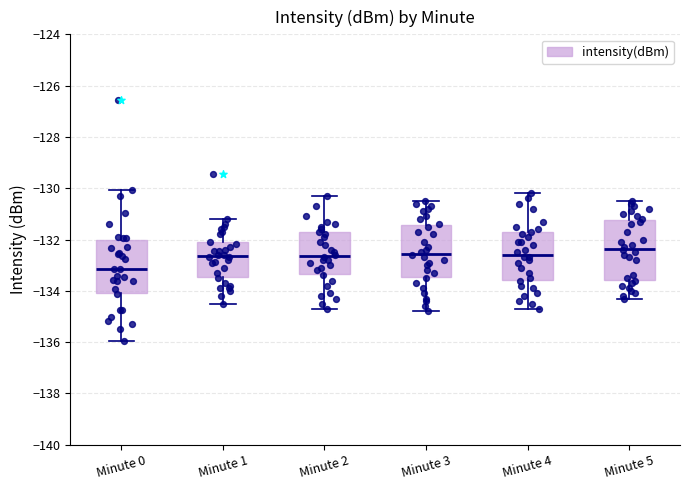

Reading left to right, read every box against the y-axis: the position of its median line, the range the box covers, and the ends of its whiskers. The values are not printed on the chart, so give them approximately, as read against the axis.

Minute 0: median -133.2, box -134.0 to -132.0, whiskers -136.0 to -130.0
Minute 1: median -132.6, box -133.4 to -132.2, whiskers -134.6 to -131.2
Minute 2: median -132.6, box -133.4 to -131.8, whiskers -134.6 to -130.2
Minute 3: median -132.6, box -133.4 to -131.4, whiskers -134.8 to -130.4
Minute 4: median -132.6, box -133.6 to -131.8, whiskers -134.6 to -130.2
Minute 5: median -132.4, box -133.6 to -131.2, whiskers -134.2 to -130.4